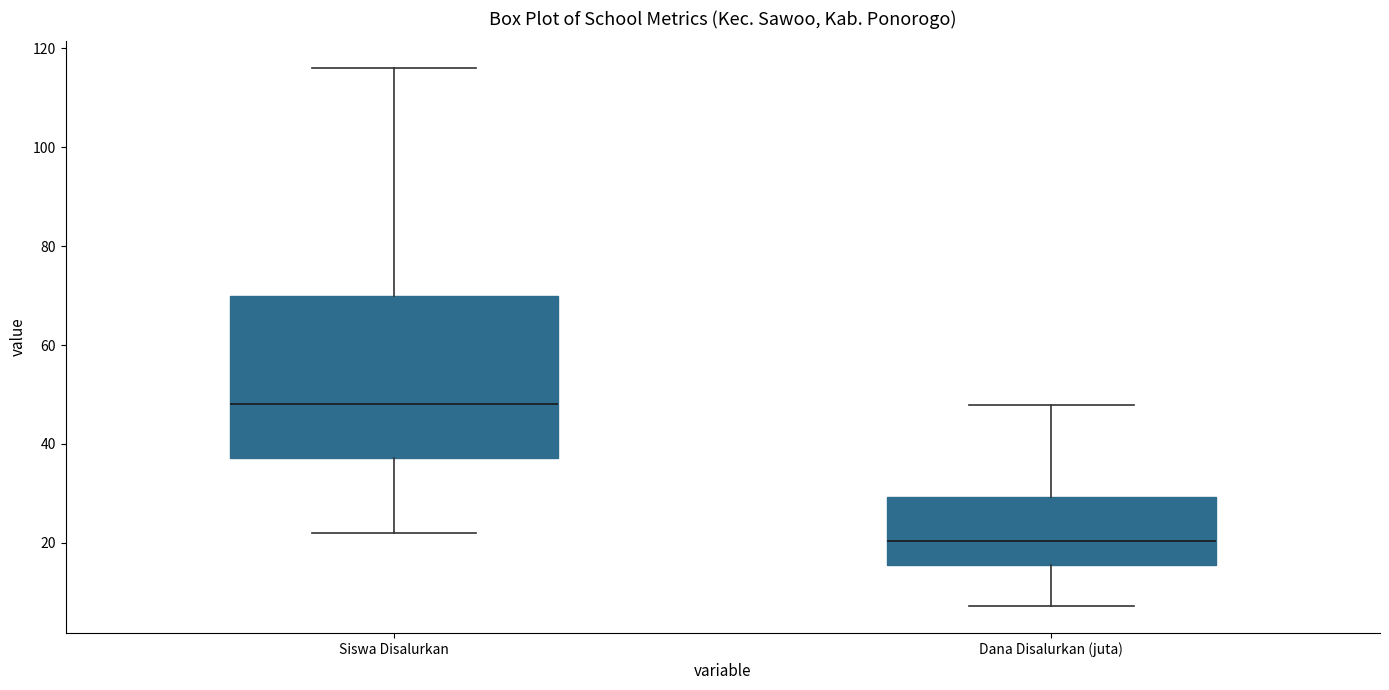

Reading left to right, read every box against the y-axis: the position of its median line, the range the box covers, and the ends of its whiskers. The values are not printed on the chart, so give them approximately, as read against the axis.

Siswa Disalurkan: median 48, box 38 to 70, whiskers 22 to 116
Dana Disalurkan (juta): median 20, box 16 to 30, whiskers 8 to 48